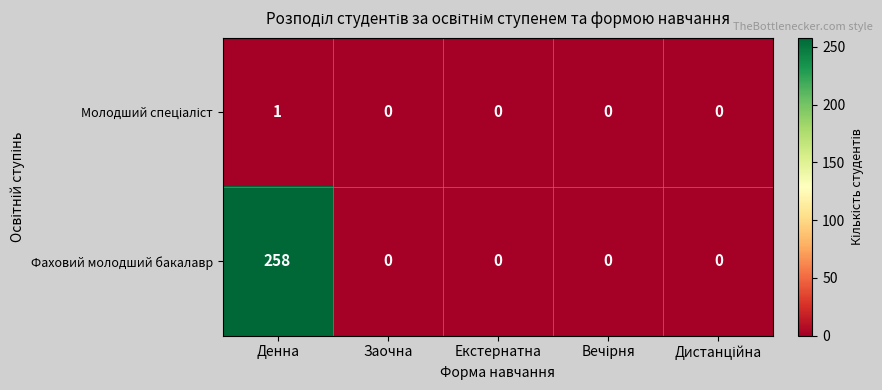

Which series has the largest total across all categories?

Фаховий молодший бакалавр